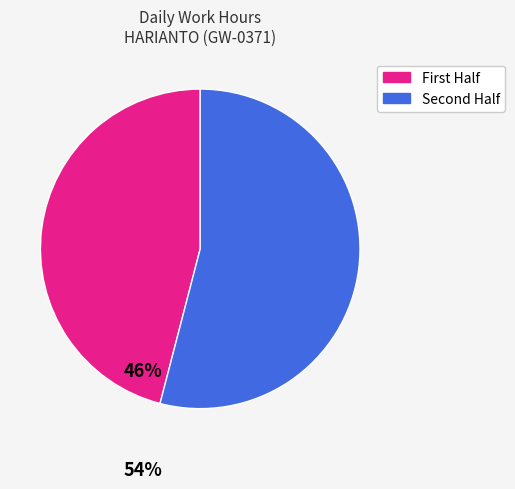

Is there any slice that represents more than half of the pie?

Yes